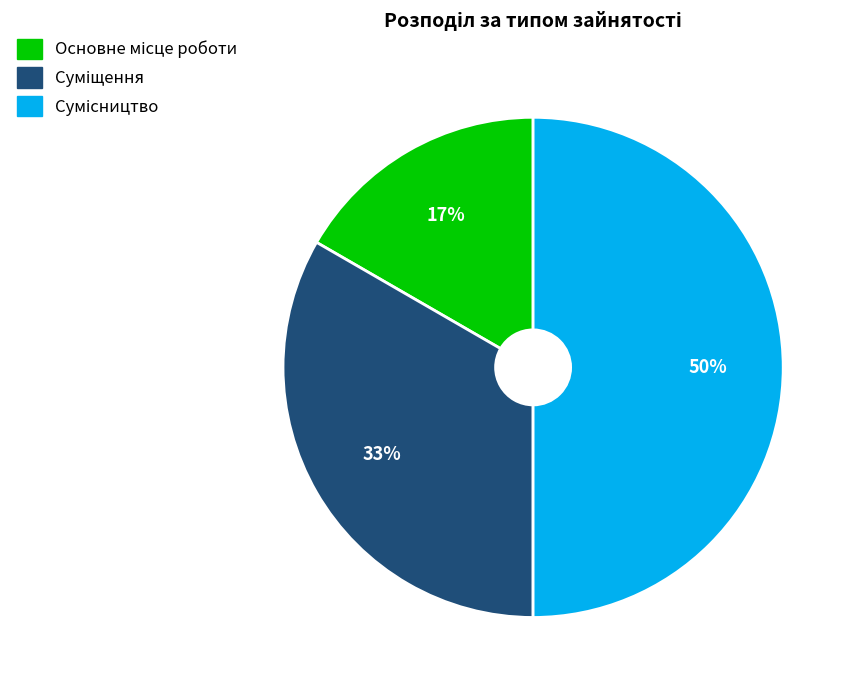

To the nearest percent, what is the average slice percentage?

33%